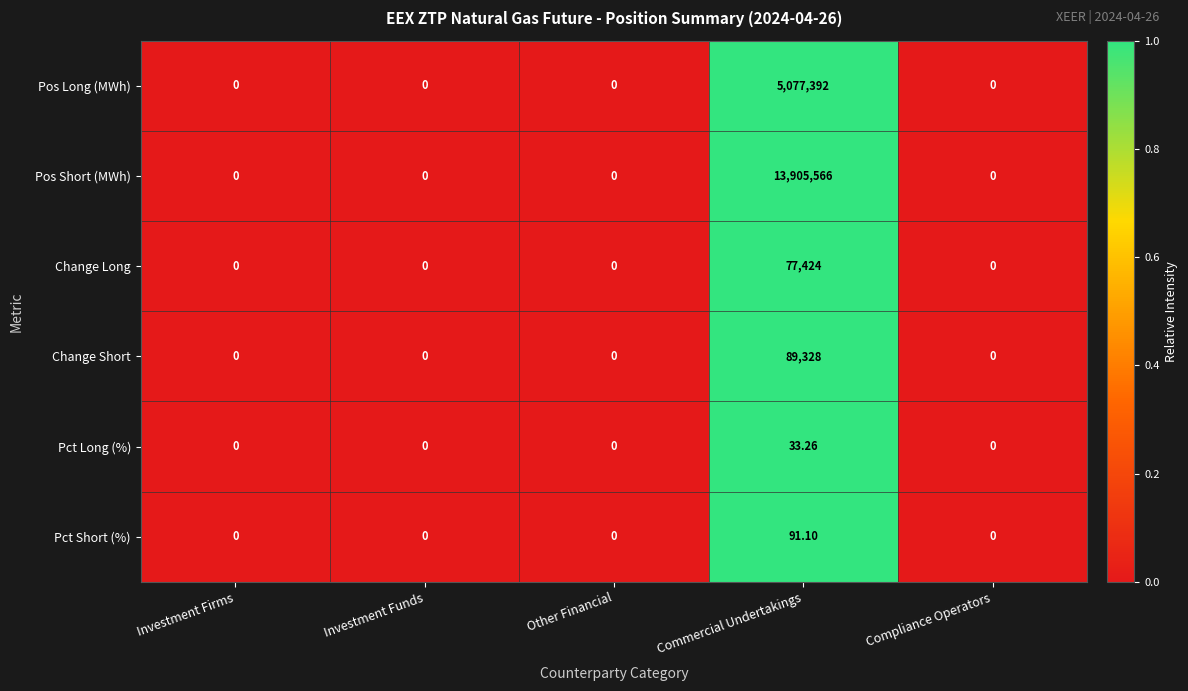

At which category is the sum across all series the highest?

Commercial Undertakings